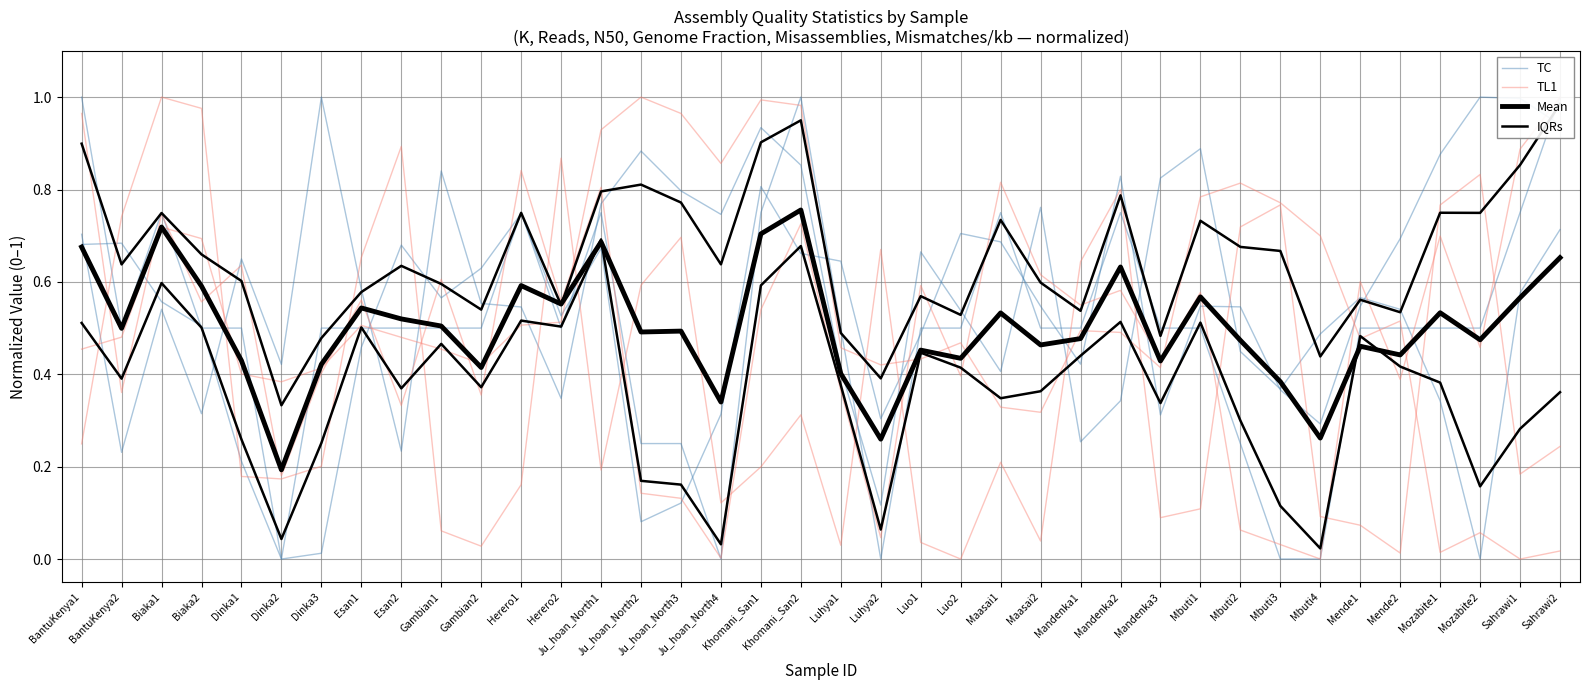

Is it true that TL1 equals 0.4 at Mbuti3?

False